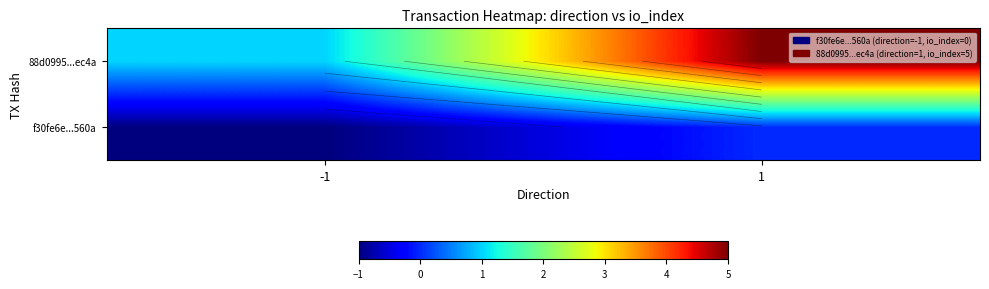

What is the sum of the 88d0995...ec4a values at 1 and -1?

6